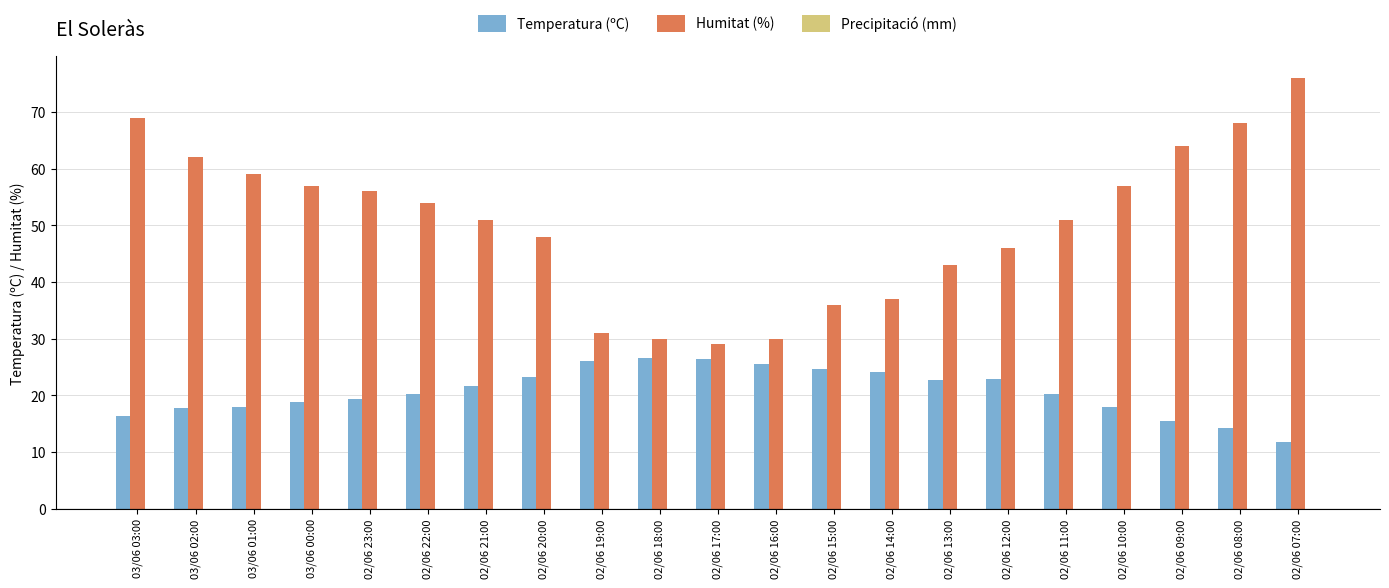

What is the maximum value shown in the chart?

76.0